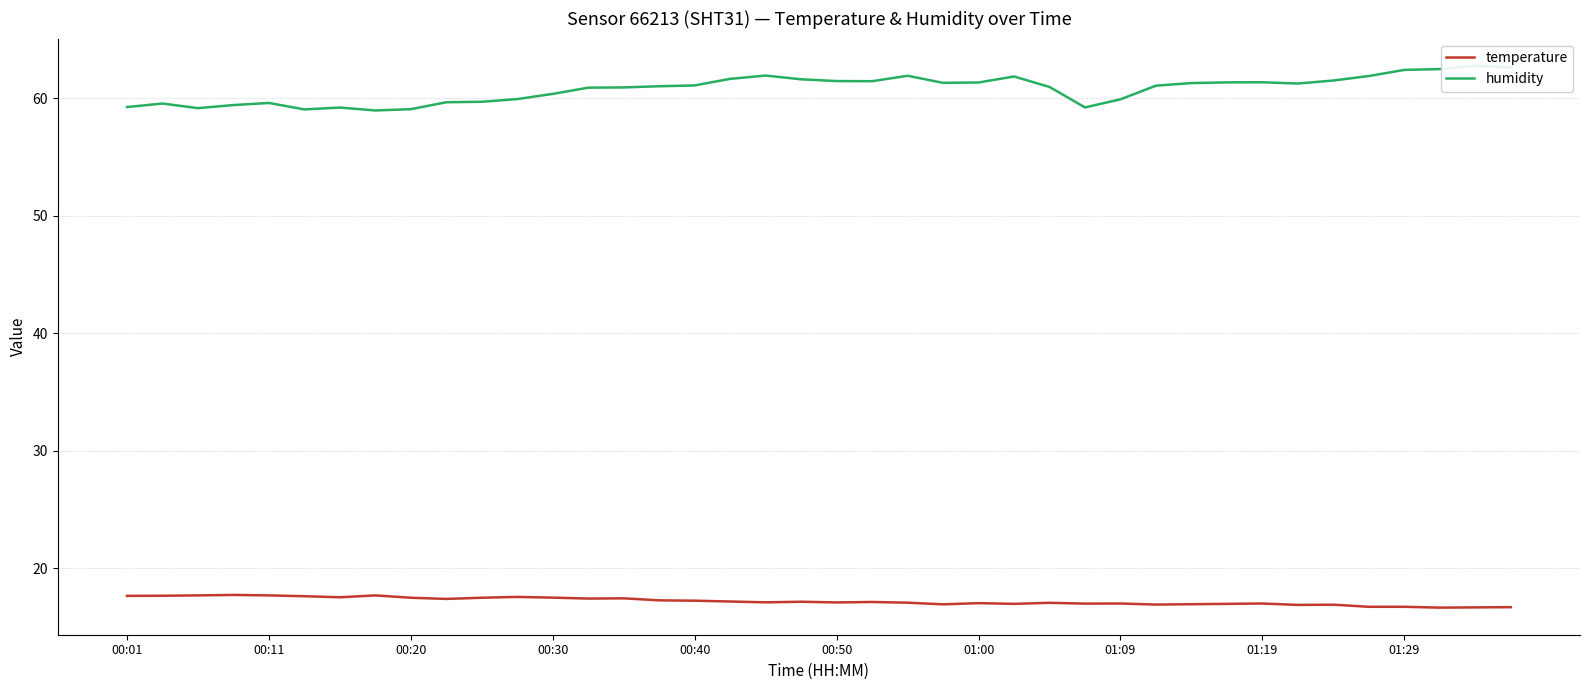

True or false: temperature and humidity intersect in this chart.

False